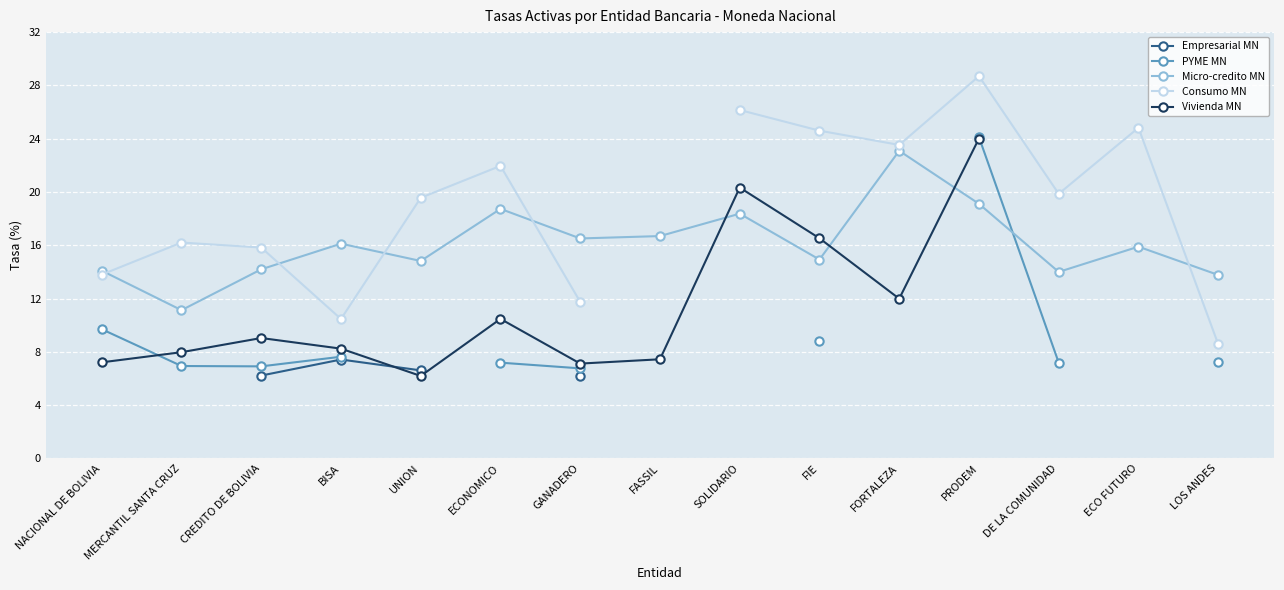

In Consumo MN, how many points are lower than both neighbors (excluding endpoints)?

3